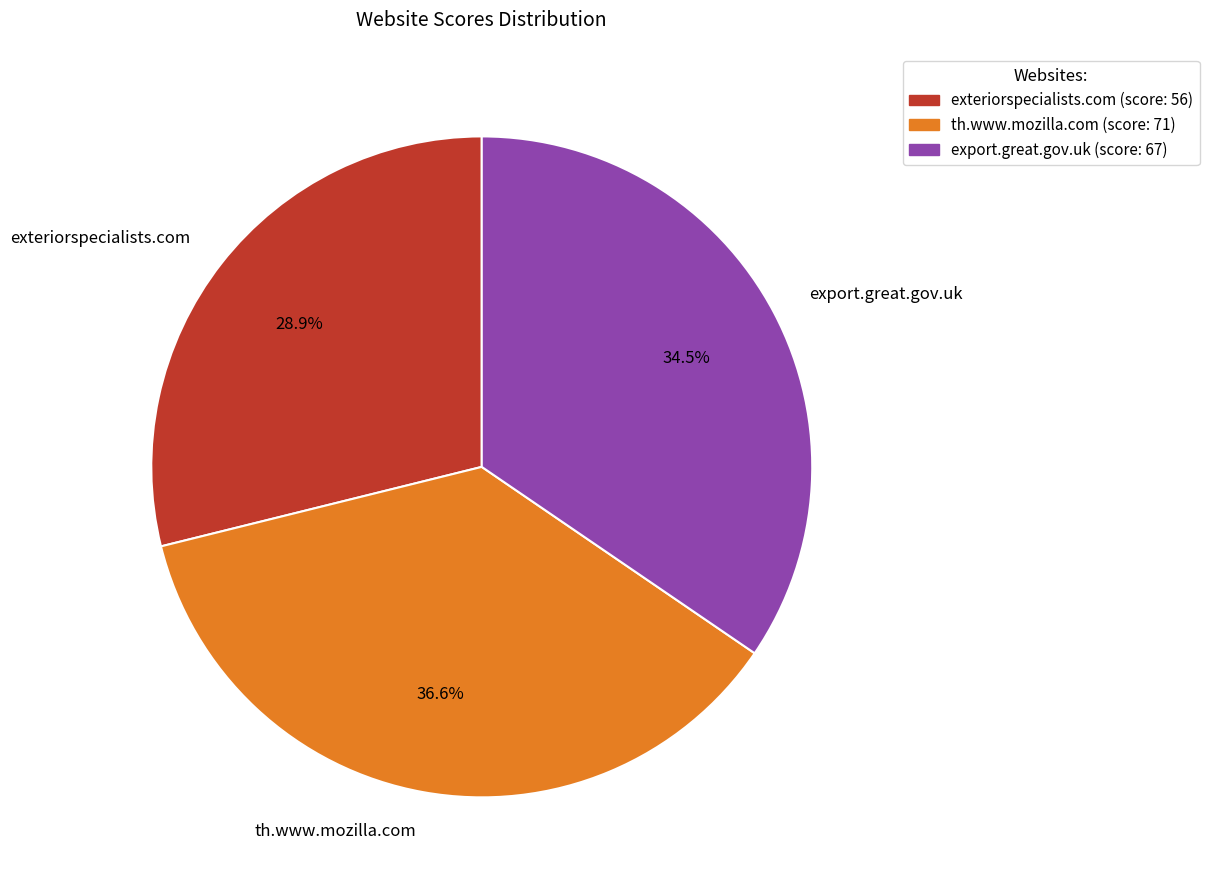

Approximately how many times larger is the value at export.great.gov.uk compared to exteriorspecialists.com?

1.2